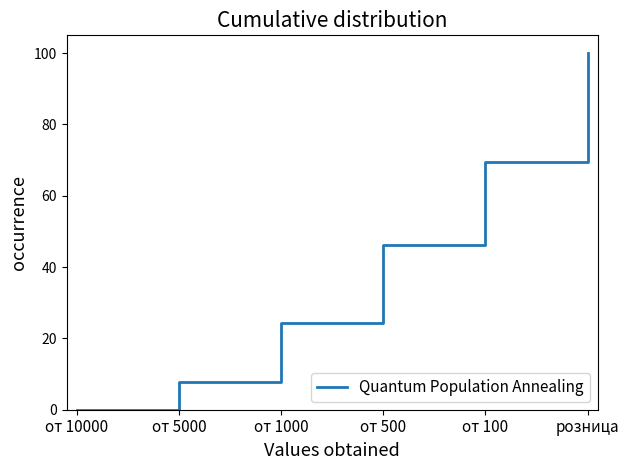

What is the average value?

41.3